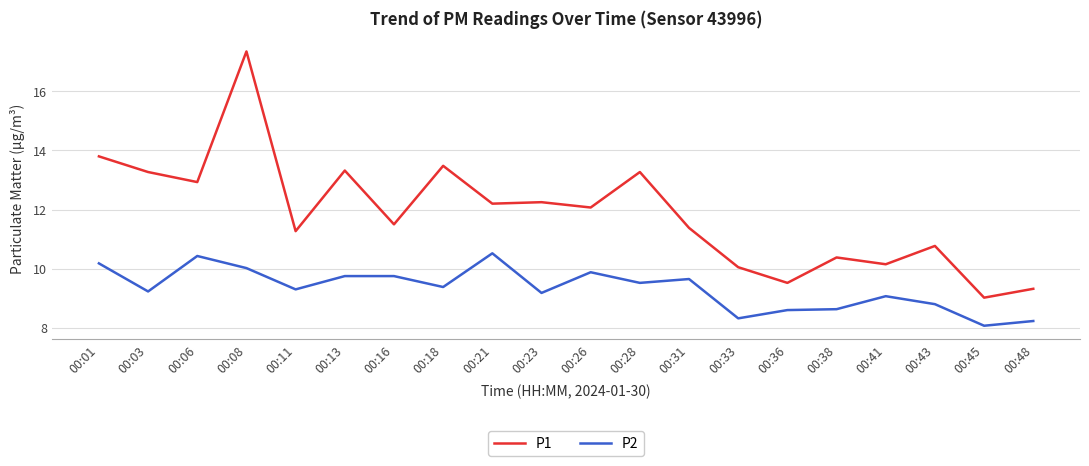

What is the difference between the highest and lowest values at 00:23?

3.1